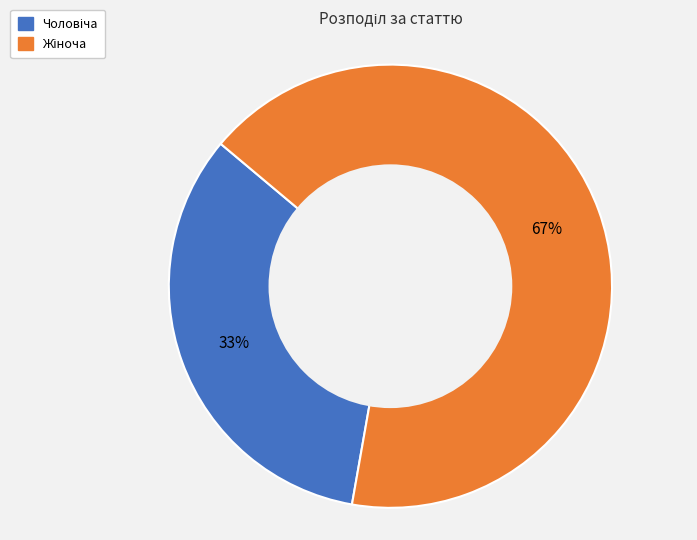

Is there any slice that represents more than half of the pie?

Yes